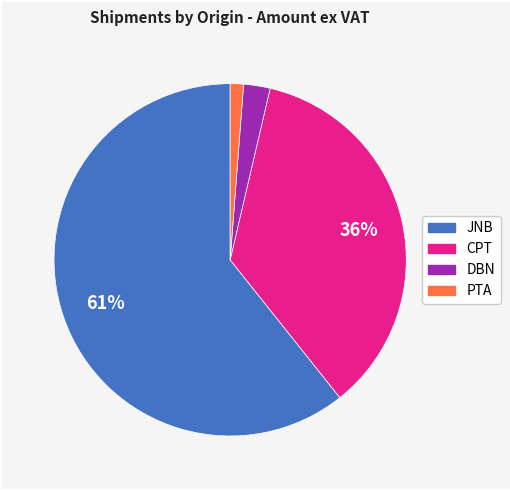

Is there any slice that represents more than half of the pie?

Yes